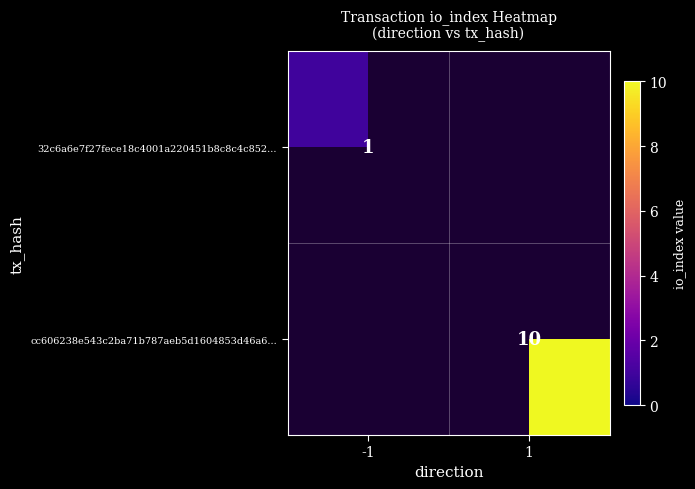

Is the value of 32c6a6e7f27fece18c4001a220451b8c8c4c852... at -1 greater than the value of cc606238e543c2ba71b787aeb5d1604853d46a6... at 1?

No